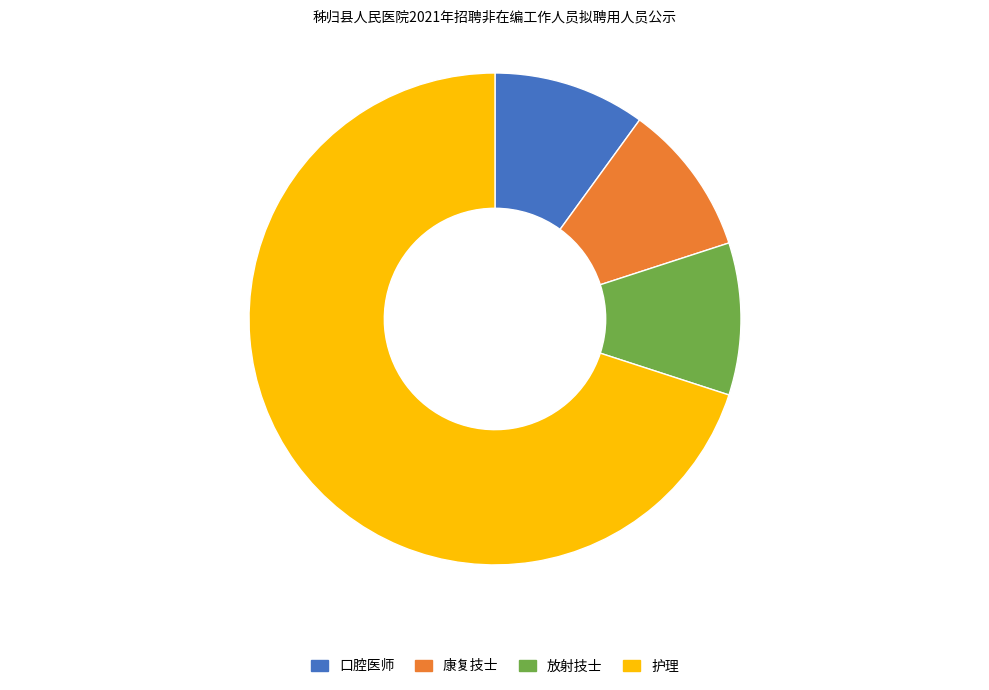

Approximately how many times larger is the value at 口腔医师 compared to 放射技士?

1.0